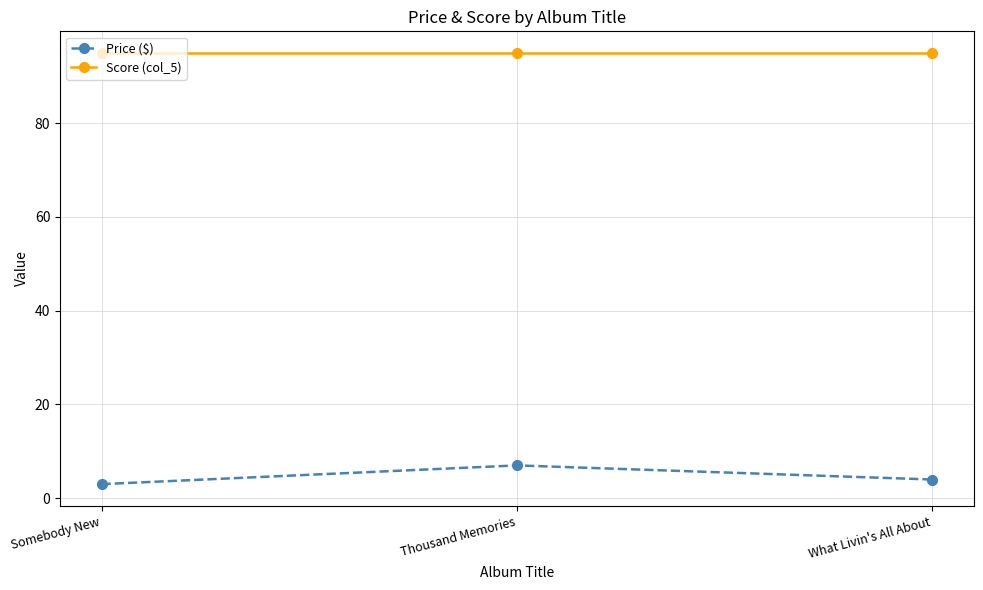

What is the sum of all Price ($) values?

14.0